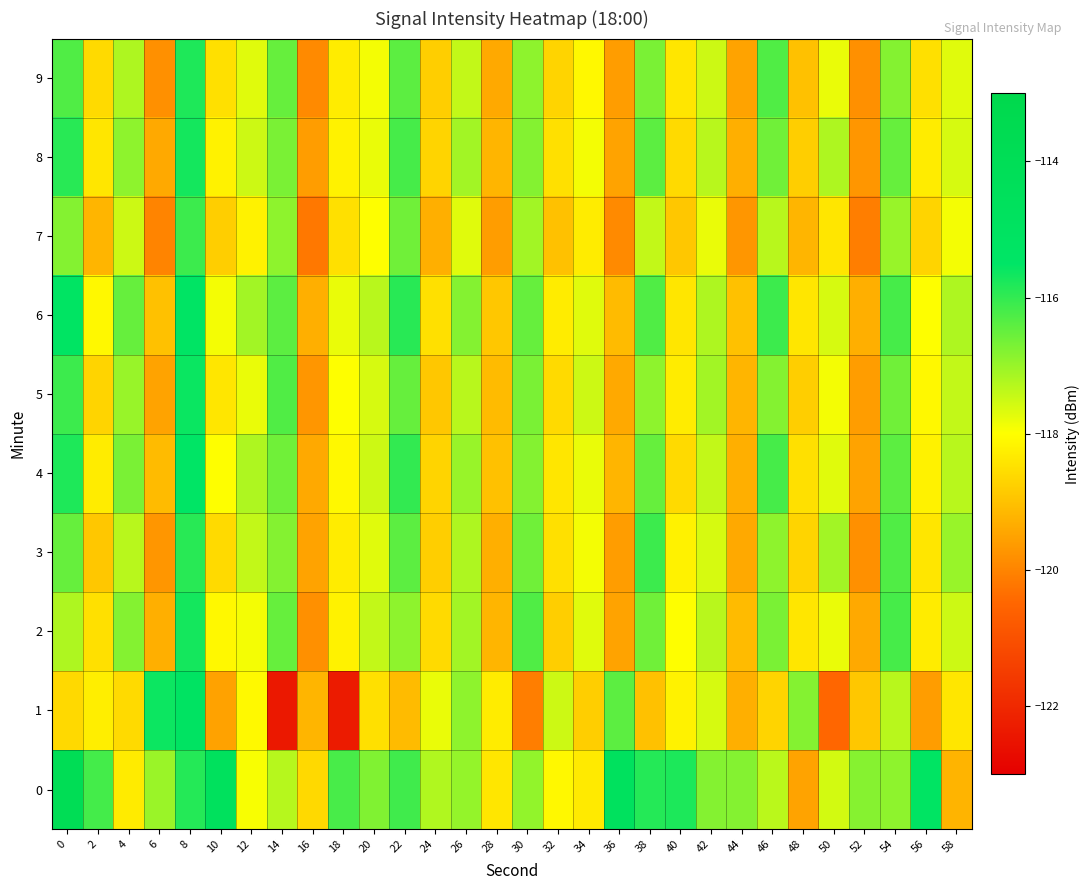

Which series has the widest spread of values?

row_1